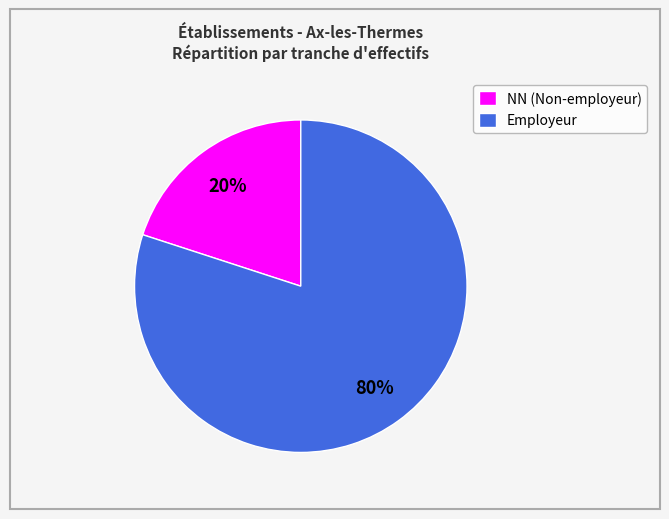

Is it true that NN (Non-employeur) is 25% of the pie?

False